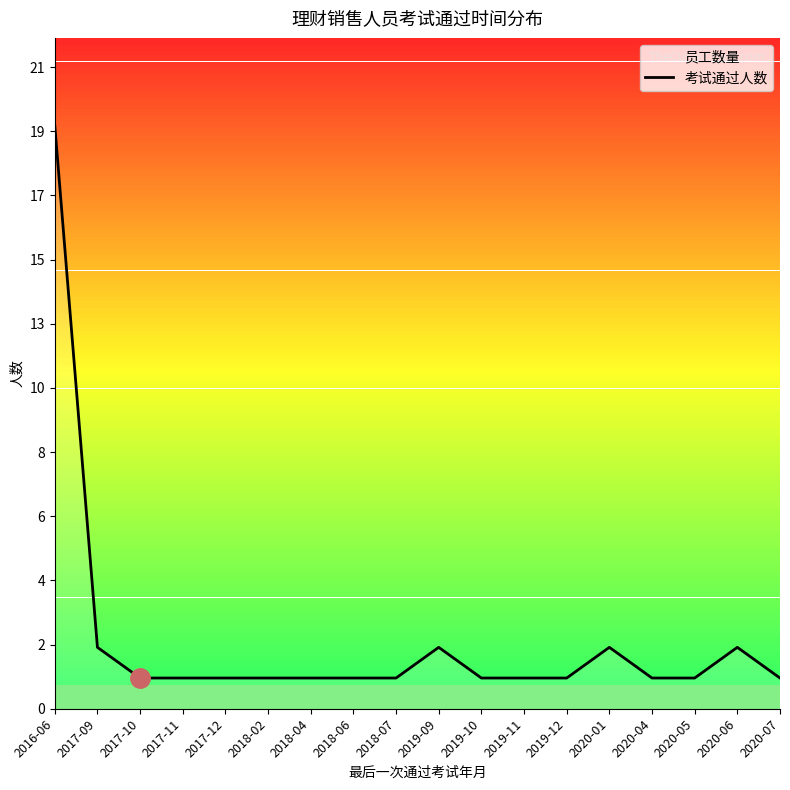

List the labels in order of value, largest first.

2016-06, 2017-09, 2019-09, 2020-01, 2020-06, 2017-10, 2017-11, 2017-12, 2018-02, 2018-04, 2018-06, 2018-07, 2019-10, 2019-11, 2019-12, 2020-04, 2020-05, 2020-07